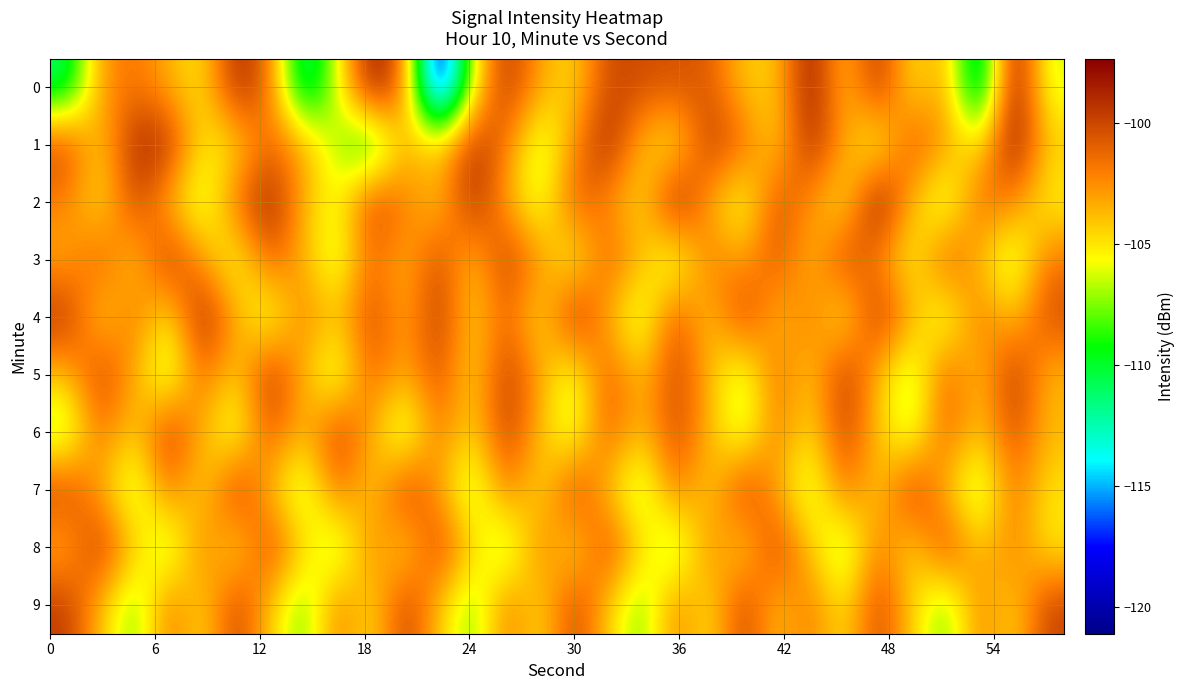

List the series in order of their peak value, lowest first.

9, 6, 3, 7, 8, 5, 4, 1, 0, 2